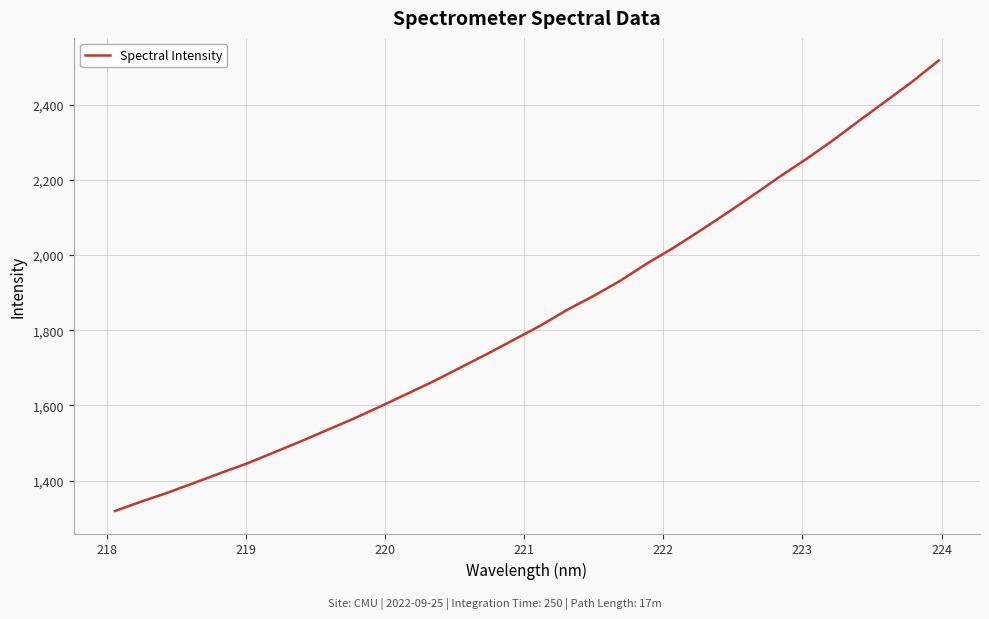

Does the chart display data point markers on the line(s)?

No